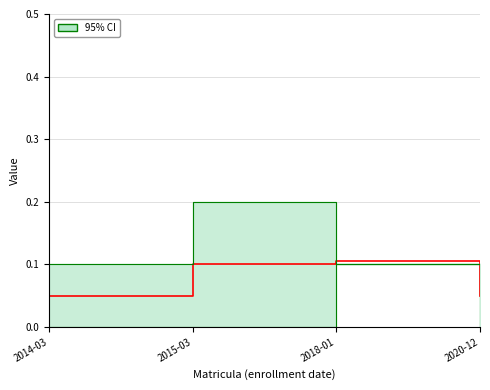

What is the sum of the Complementos formativos values at 2015-03 and 2020-12?

0.3